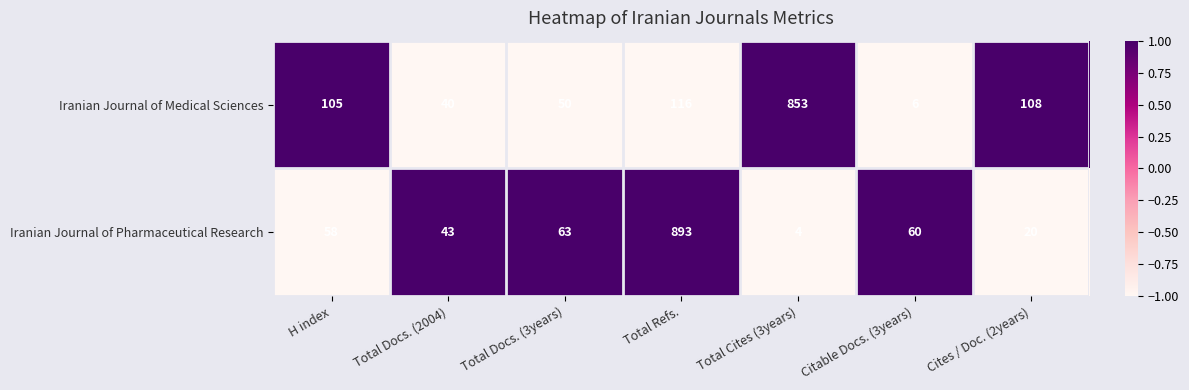

At which category is the sum across all series the highest?

Total Refs.